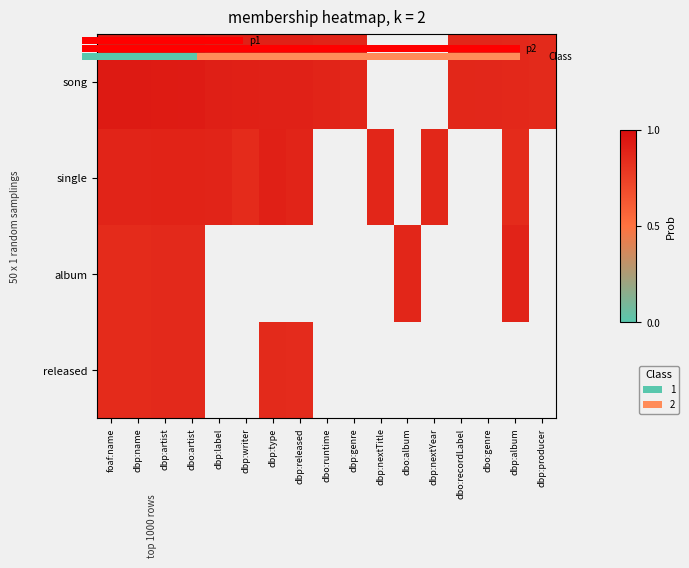

Is the value of single at dbo:album greater than the value of song at foaf:name?

No